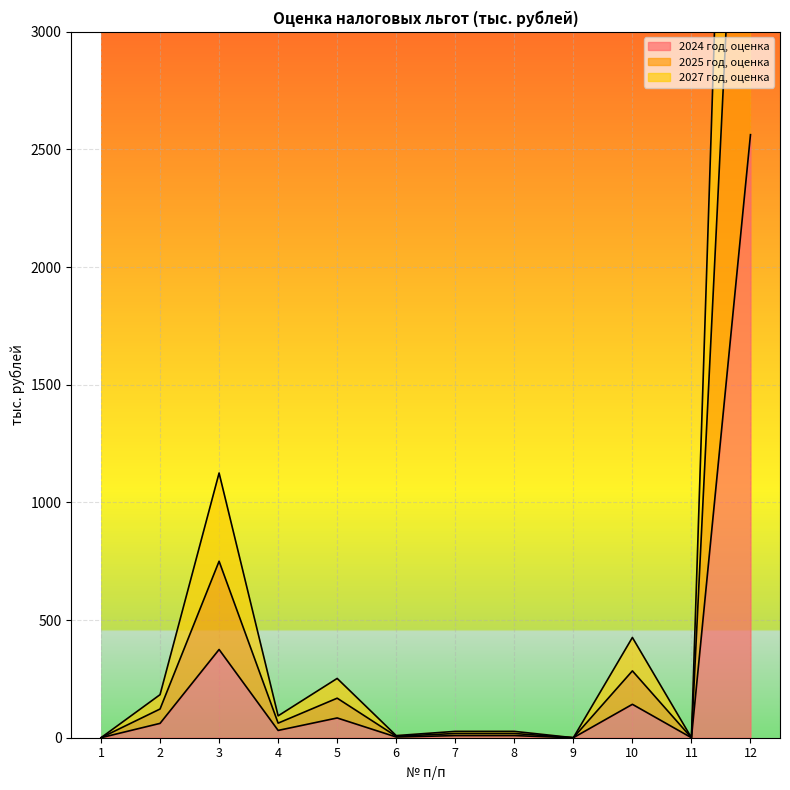

At which category is the sum across all series the highest?

12